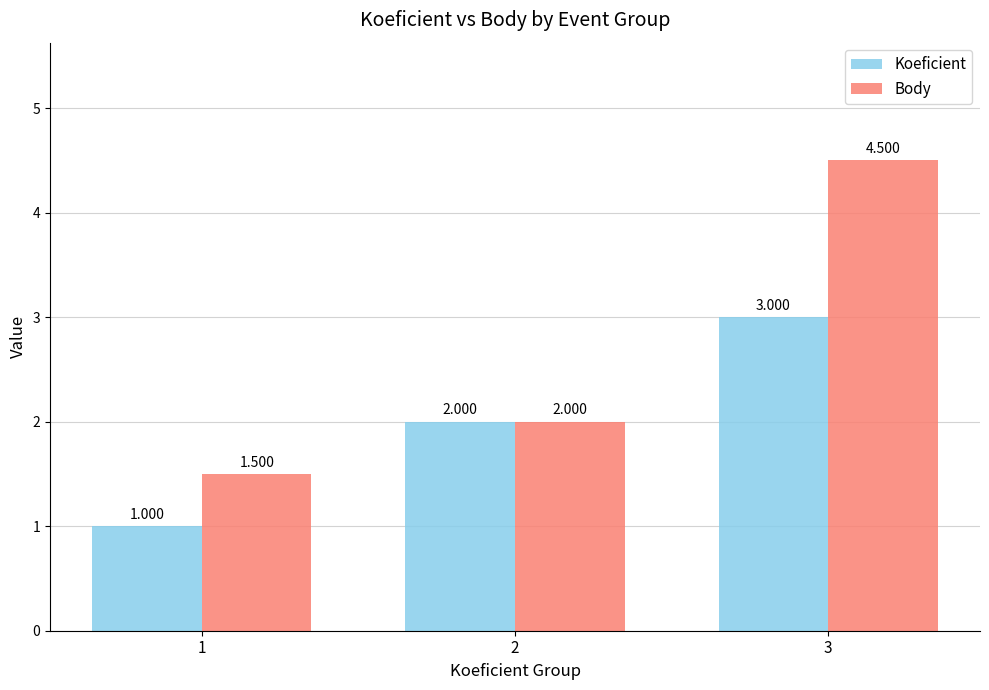

Rank the series by their average value, from lowest to highest.

Koeficient, Body